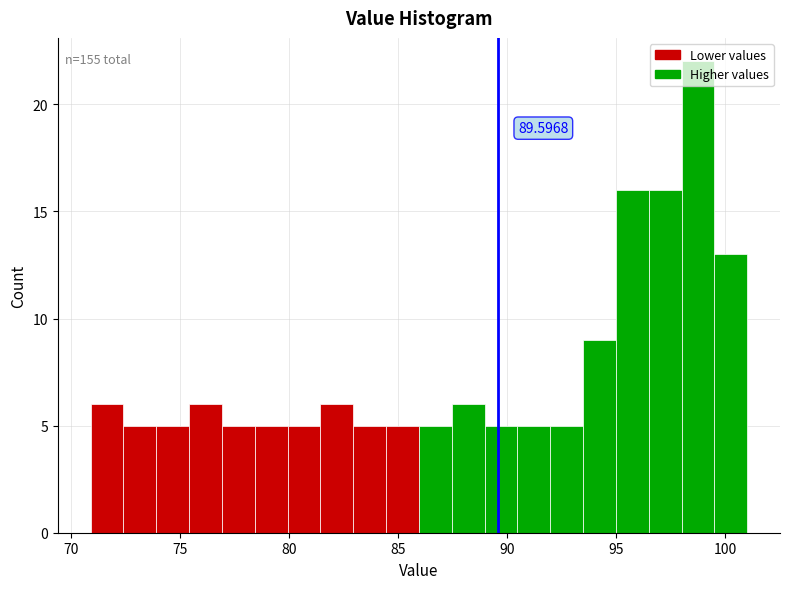

Around what value on the x-axis is the tallest bar? Give the approximate position of its centre, as read against the axis.

98.5